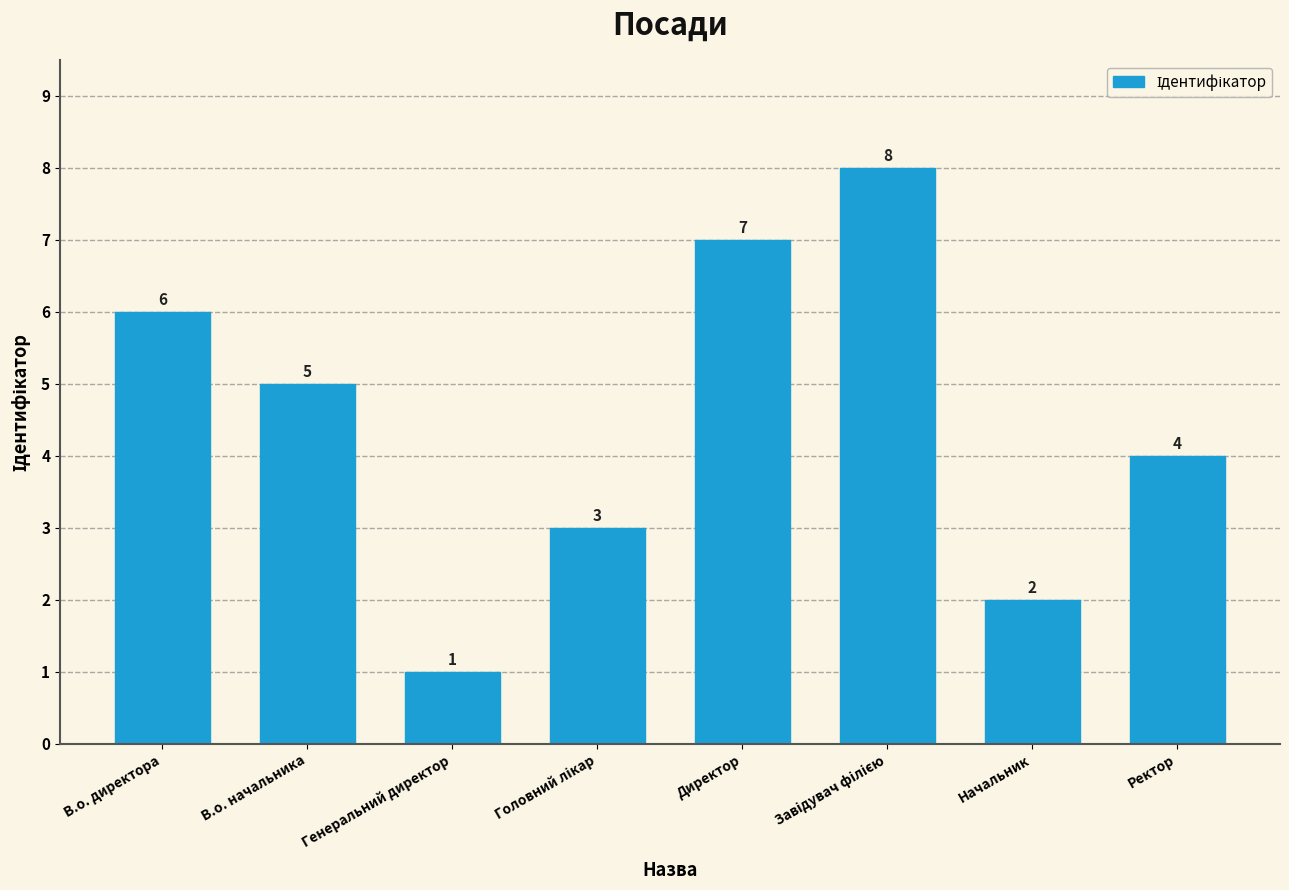

What is the sum of all values?

36